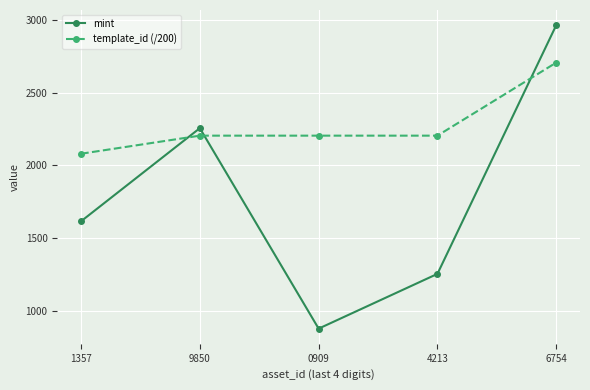

At which label does template_id (/200) reach its minimum?

1357